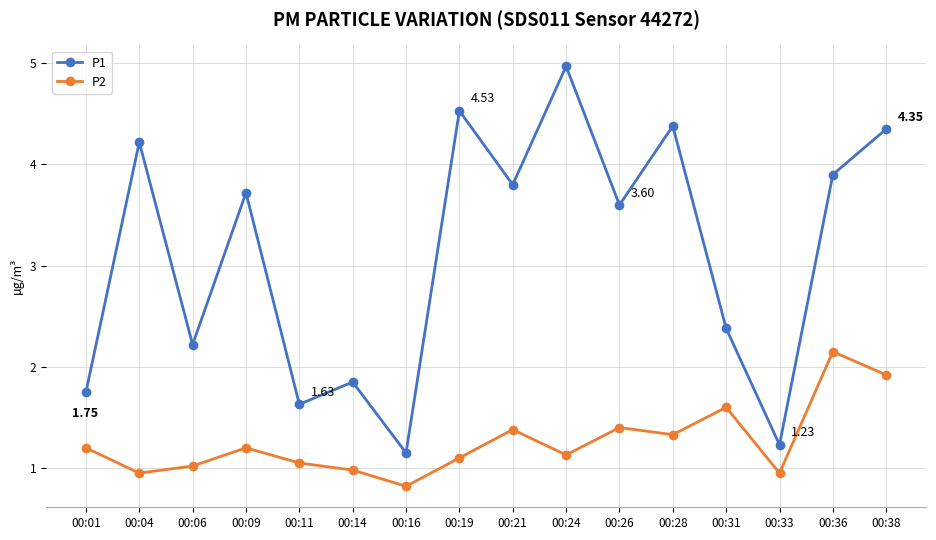

What is the spread (max minus min) of values at 00:09?

2.5